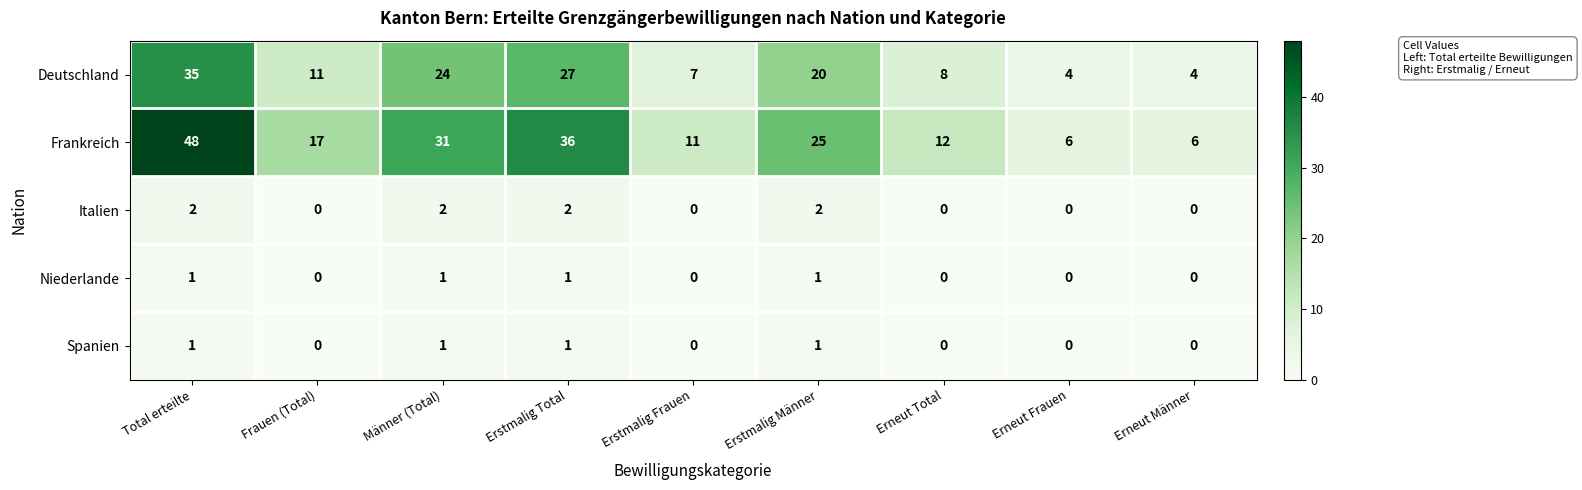

At which category is the sum across all series the highest?

Total erteilte